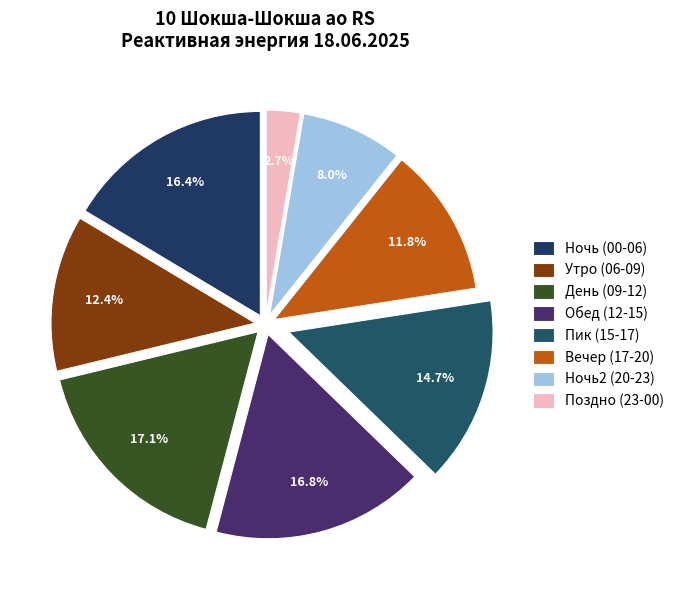

How many slices are in this pie chart?

8